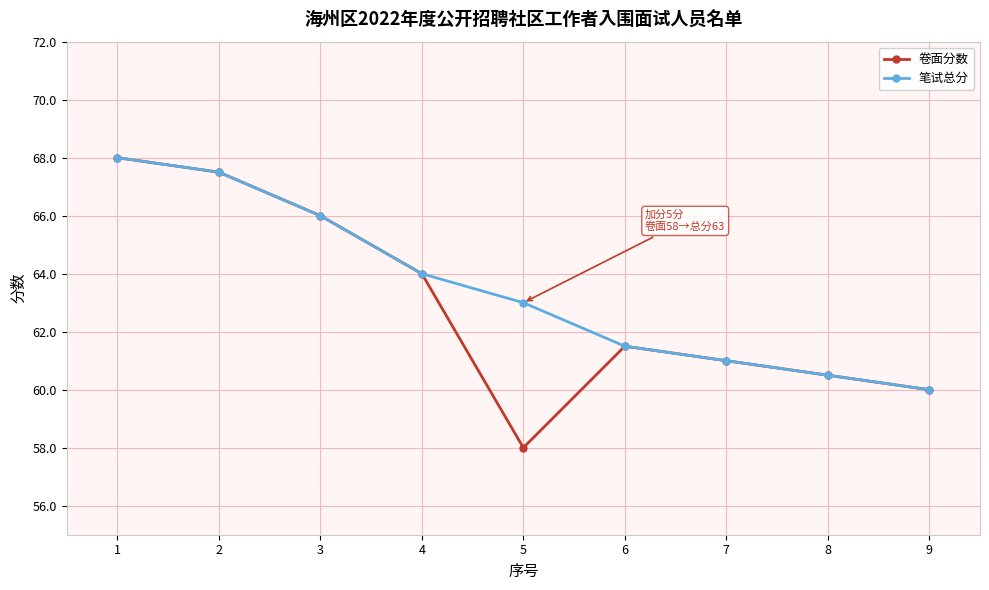

Rank the categories by 卷面分数 value from highest to lowest.

1, 2, 3, 4, 6, 7, 8, 9, 5